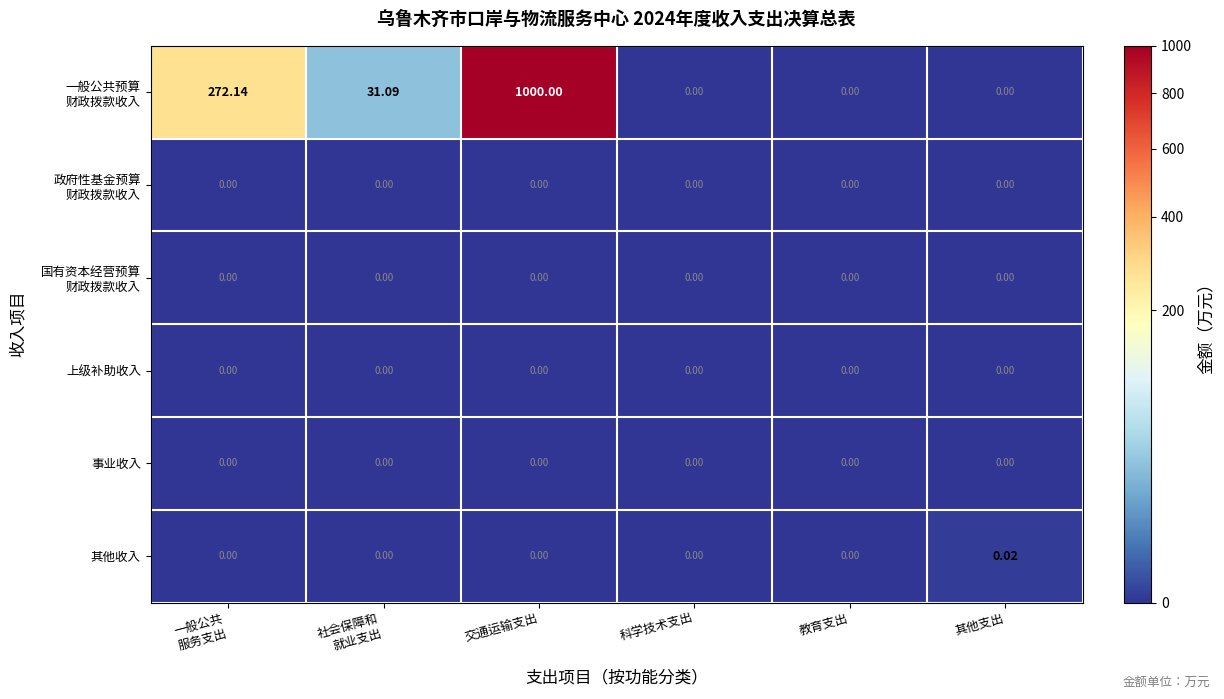

At which category is the sum across all series the highest?

交通运输支出